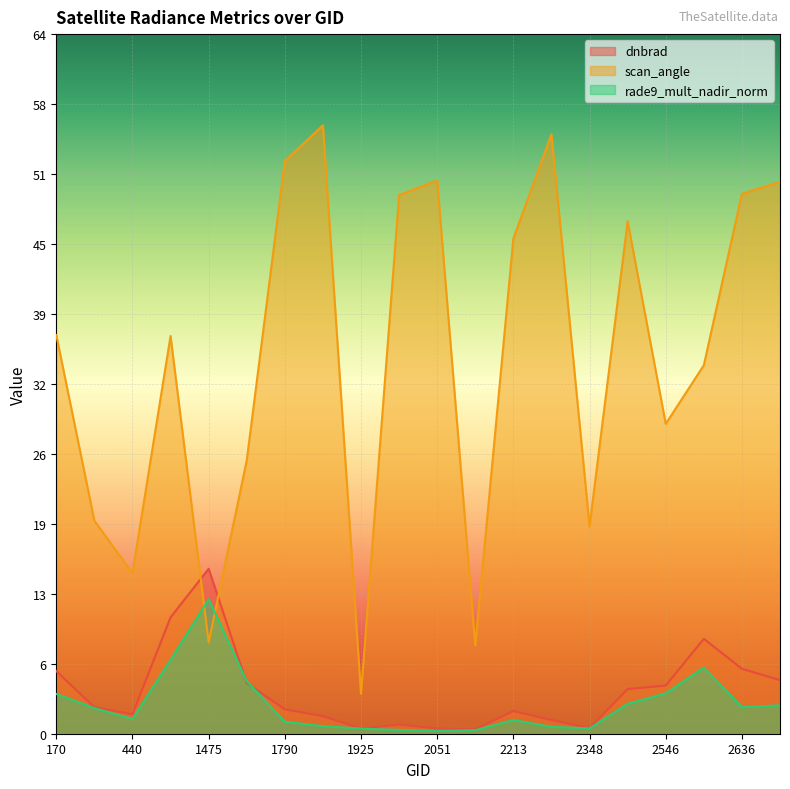

What is the value of the dnbrad point at the 14th from the left?

1.3